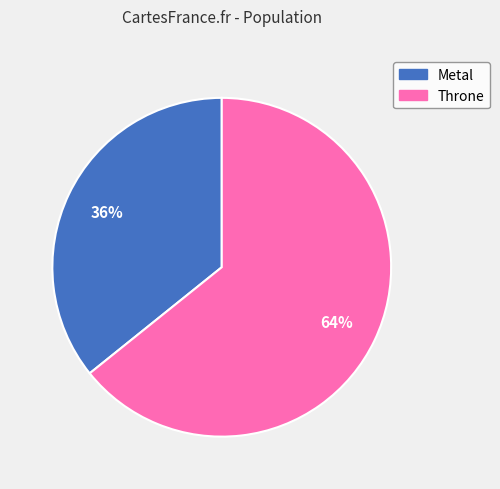

Is there a majority slice in this chart?

Yes